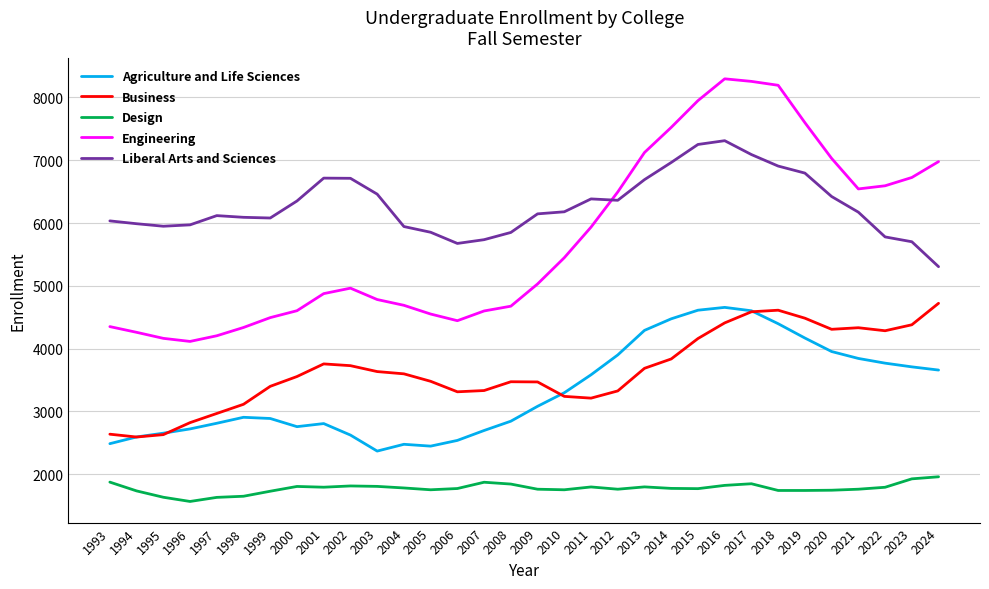

What is the difference between the maximum and second lowest values in the Liberal Arts and Sciences series?

1636